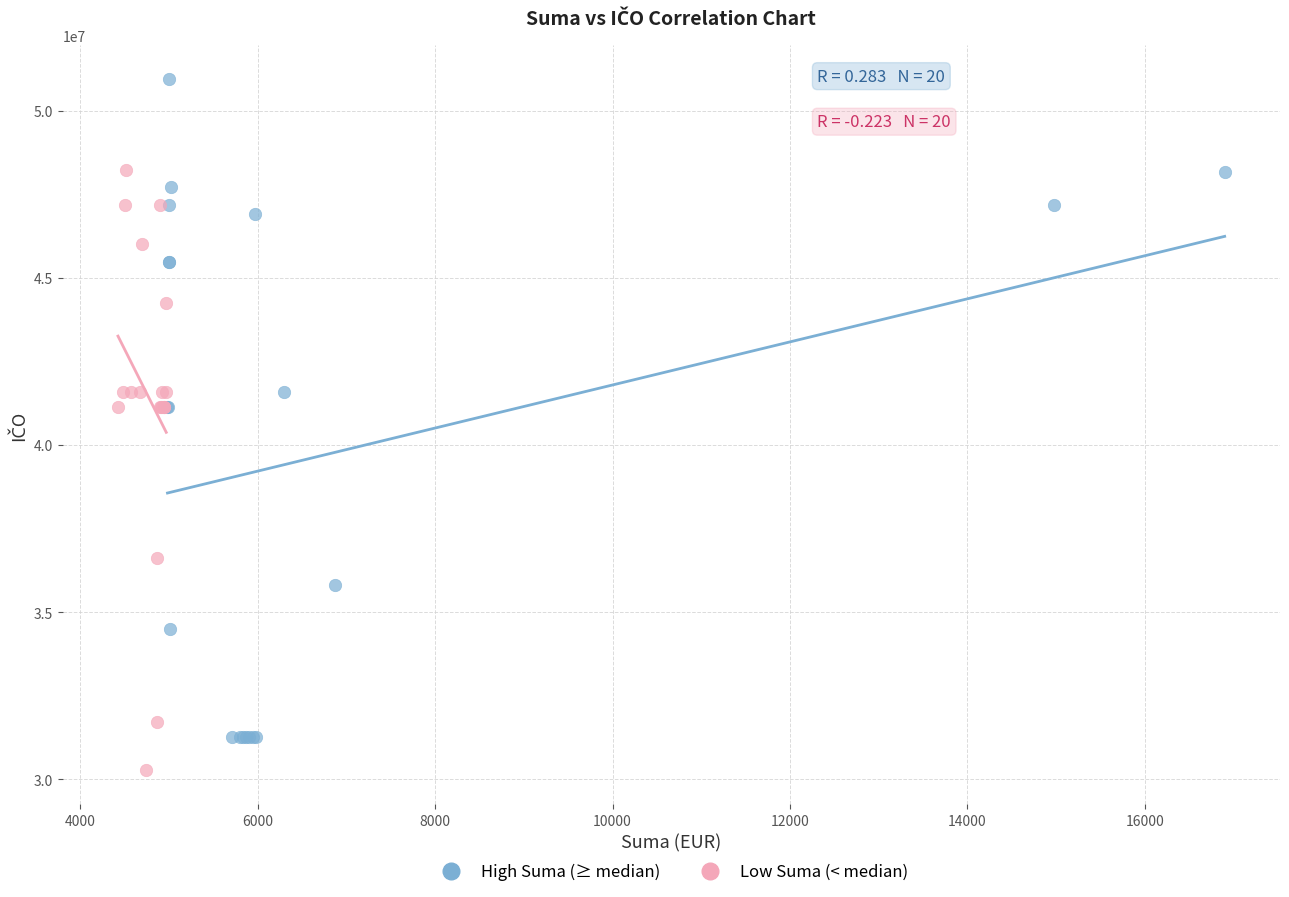

Which series reaches the minimum Y coordinate?

Low Suma (< median)